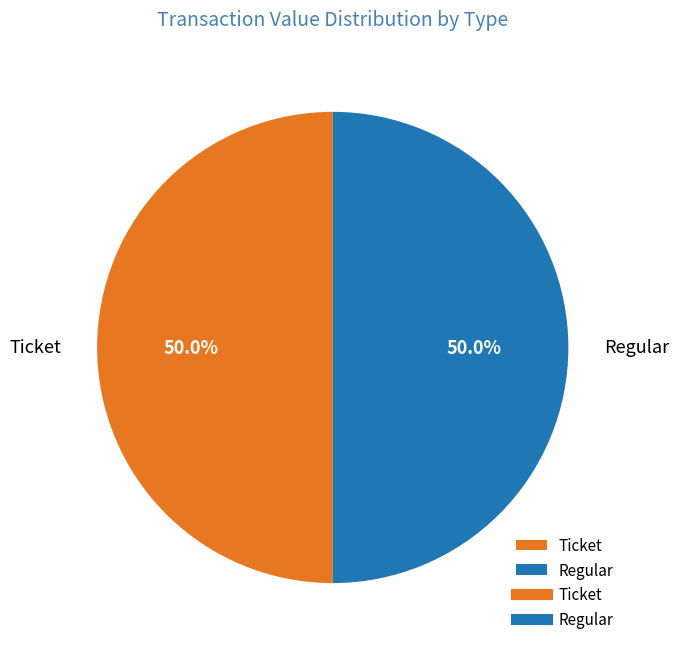

Approximately how many times larger is the value at Regular compared to Ticket?

1.0